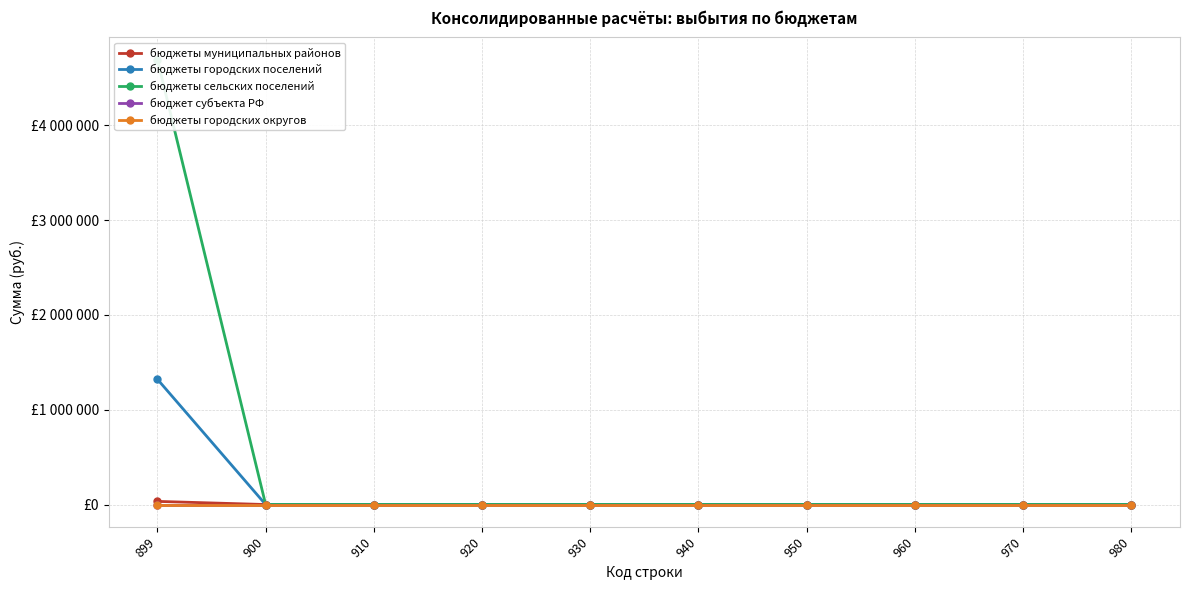

How many series are shown in this chart?

5